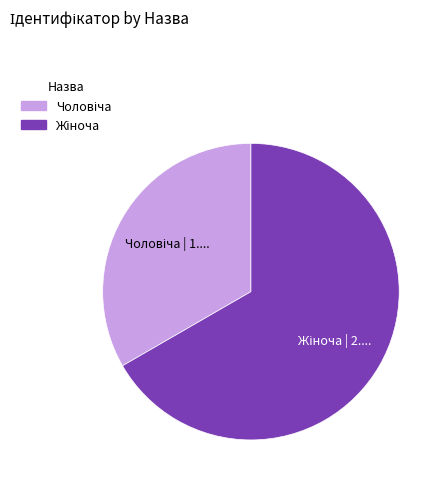

Is there a majority slice in this chart?

Yes